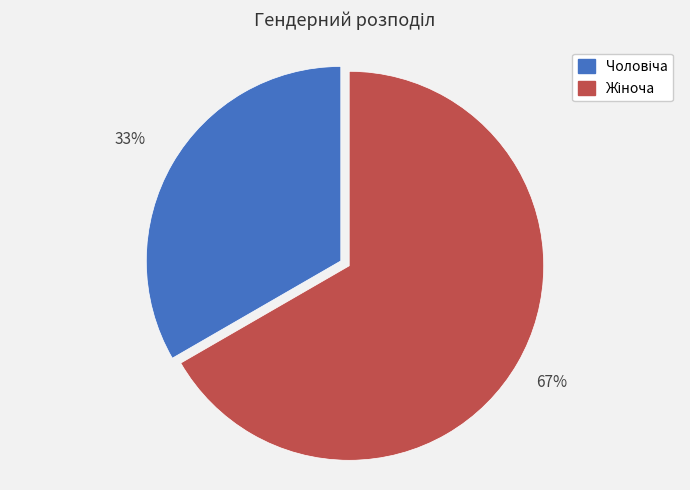

What is the majority slice?

Жіноча